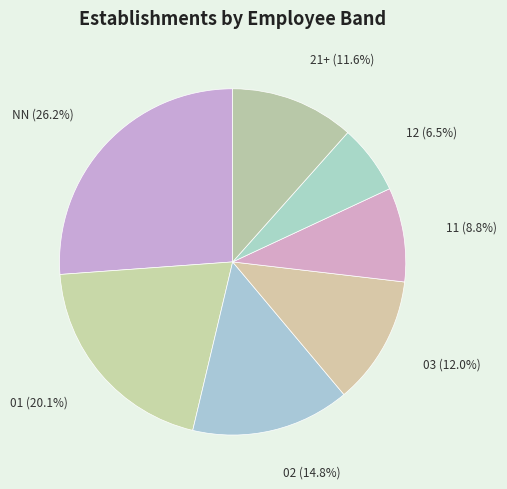

How many slices are in this pie chart?

7